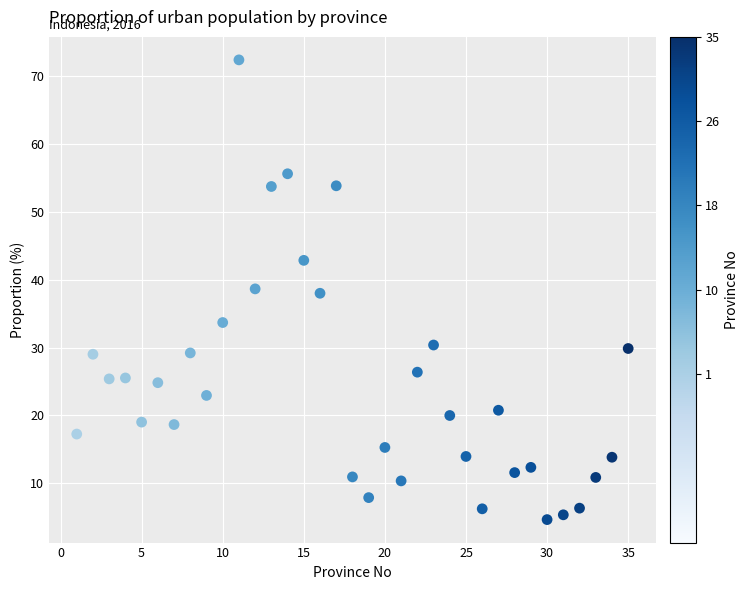

What is the range of Y values (max minus min)?

67.6